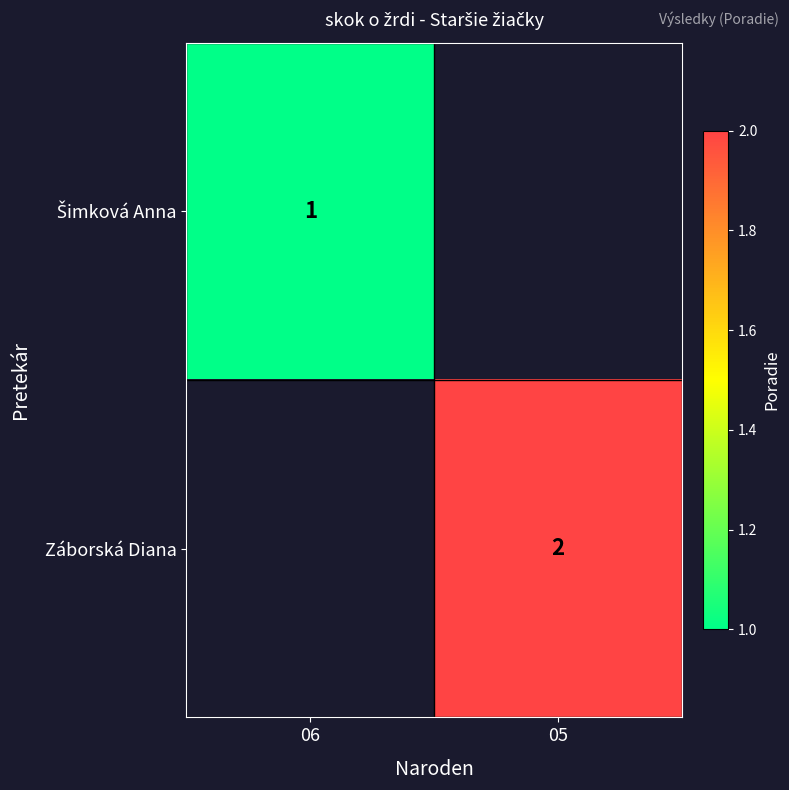

The value of Záborská Diana at 05 is 1.3. True or false?

False